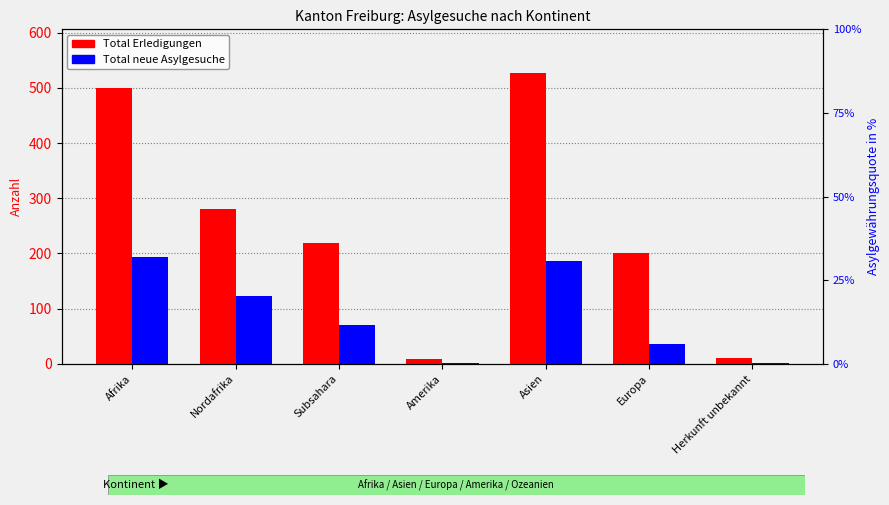

Count the number of data series in this chart.

2